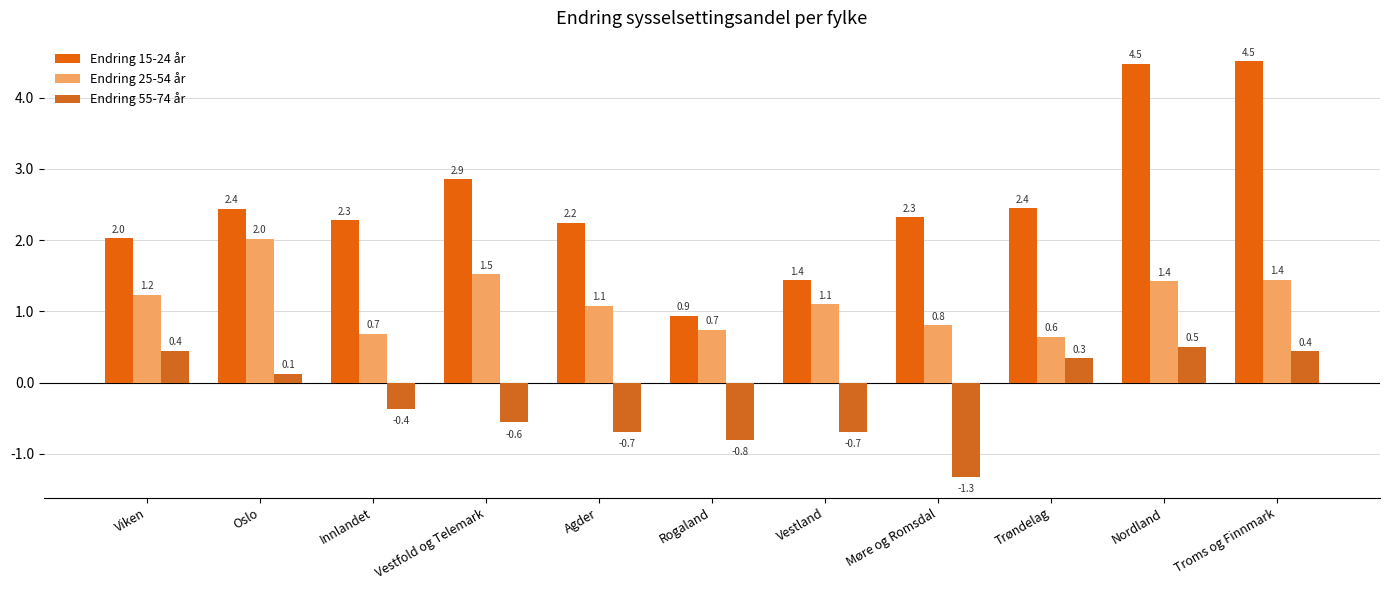

At Viken, list the series in order from largest to smallest.

Endring 15-24 år, Endring 25-54 år, Endring 55-74 år